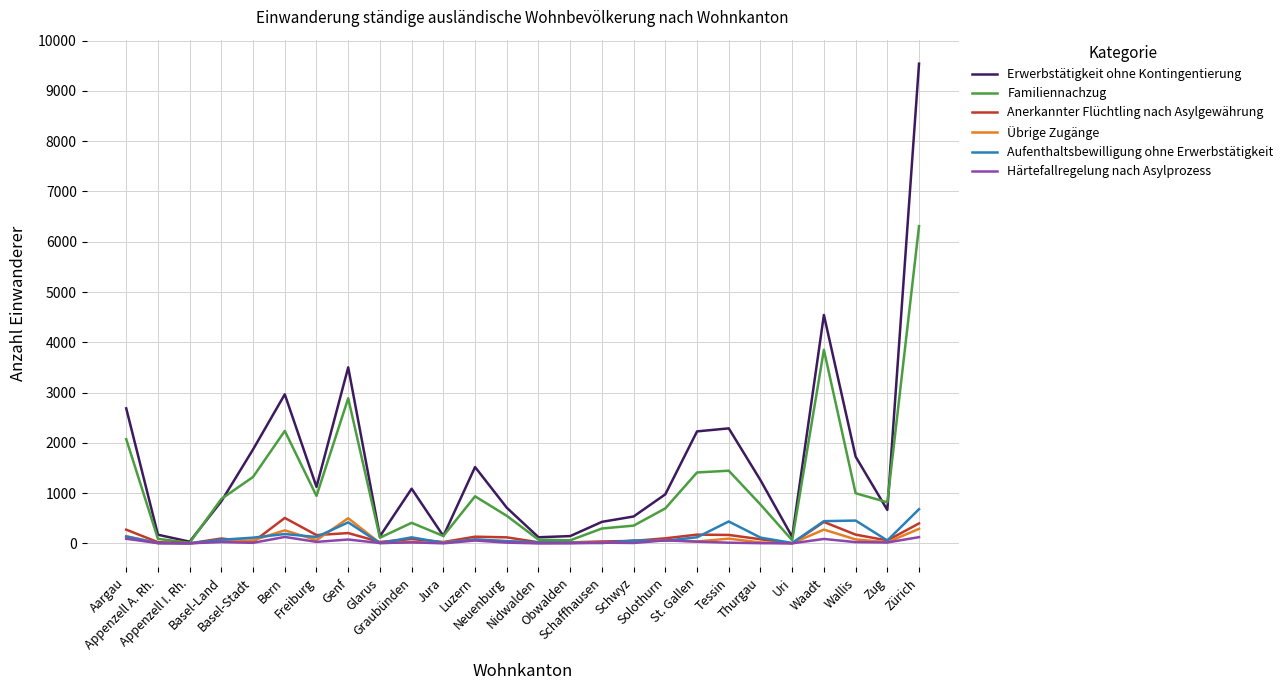

Which series has the largest range (max minus min)?

Erwerbstätigkeit ohne Kontingentierung